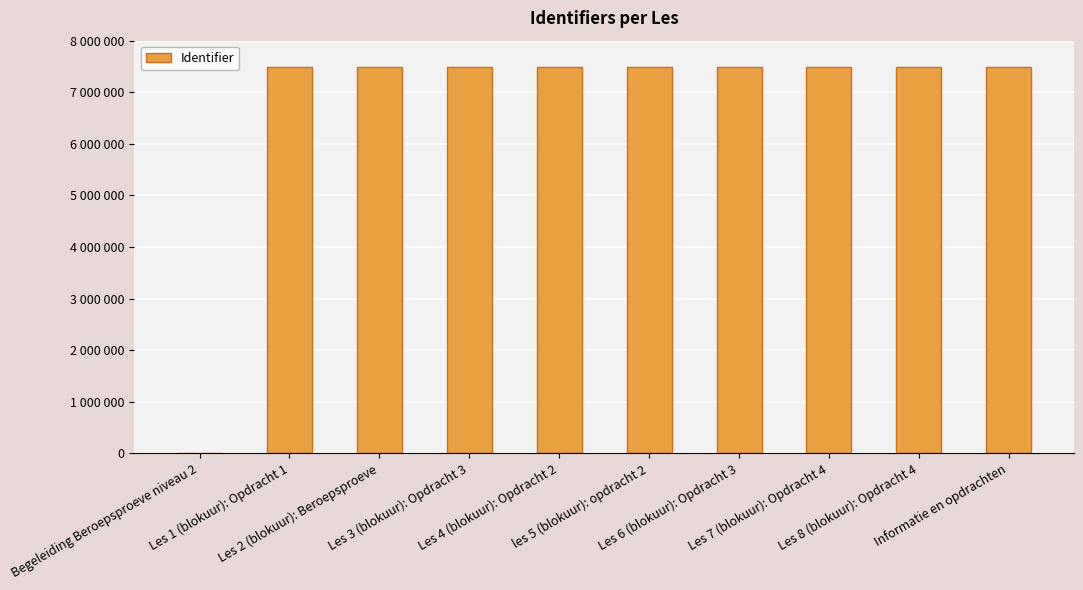

Is it true that the value at Begeleiding Beroepsproeve niveau 2 is -2960597?

False